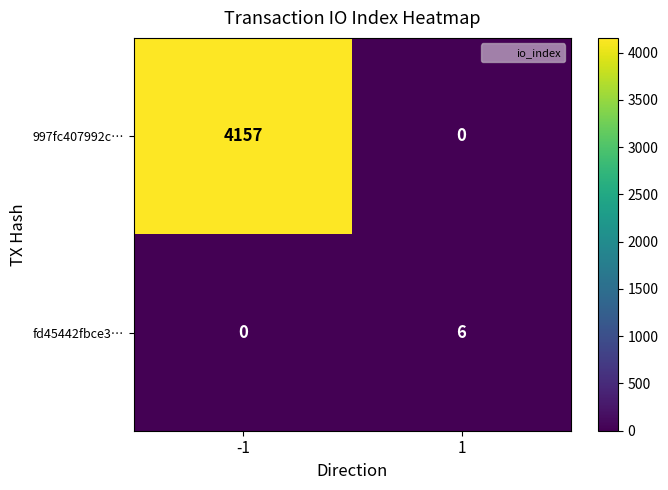

Is it true that fd45442fbce3… equals 2 at 1?

False